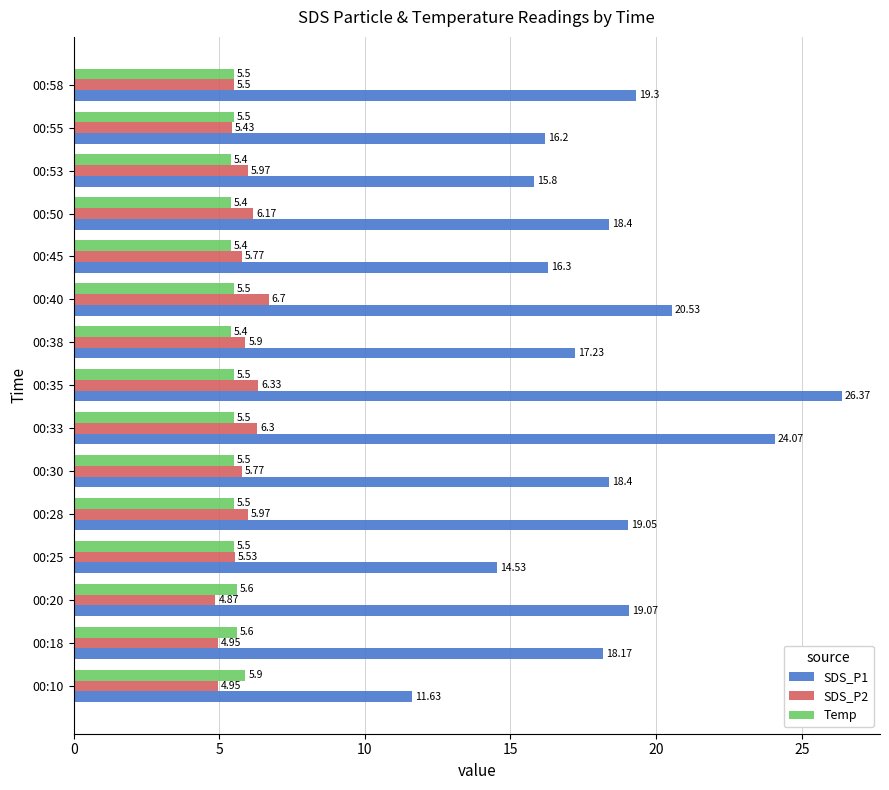

What is the average value of the SDS_P1 series?

18.3